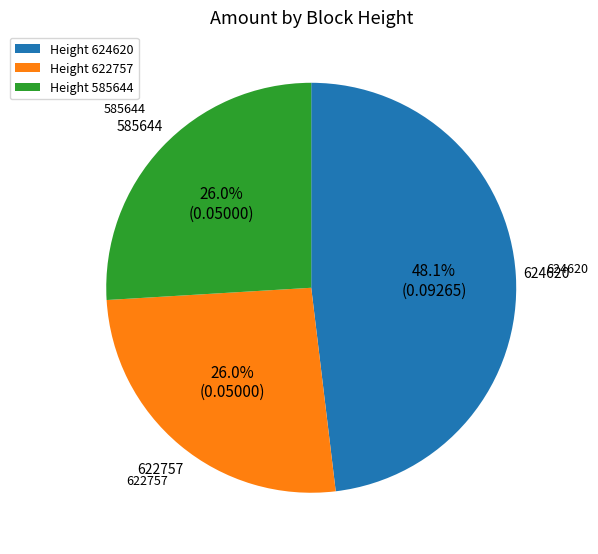

What is the largest slice in the pie chart?

Height 624620